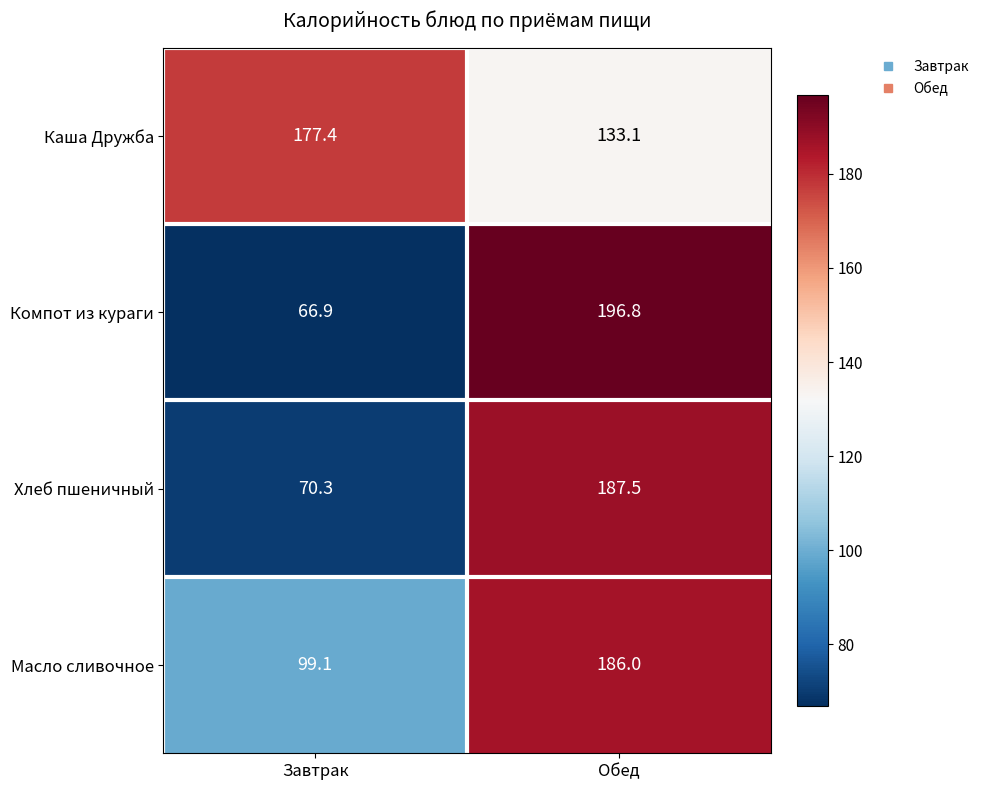

Reading right to left, list all the values displayed in this chart.

Каша Дружба: Обед=133.1	Завтрак=177.4
Компот из кураги: Обед=196.8	Завтрак=66.9
Хлеб пшеничный: Обед=187.5	Завтрак=70.3
Масло сливочное: Обед=186.0	Завтрак=99.1